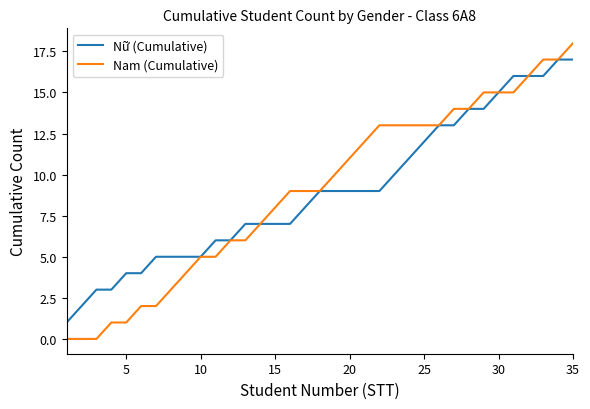

Which series has the largest range (max minus min)?

Nam (Cumulative)